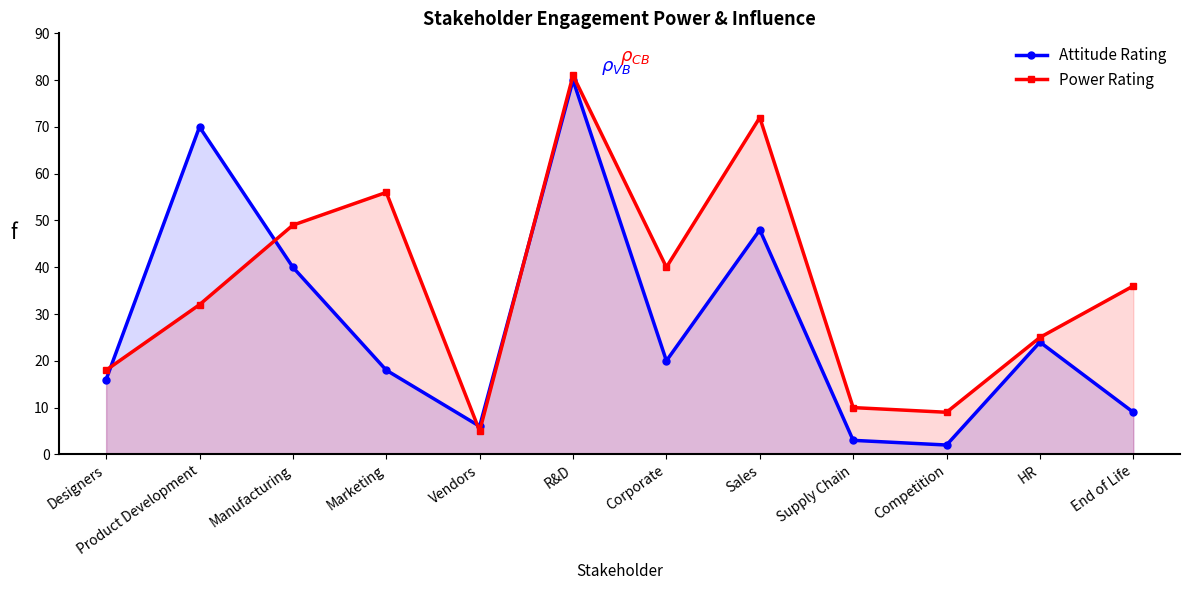

True or false: Power Rating and Attitude Rating intersect in this chart.

True